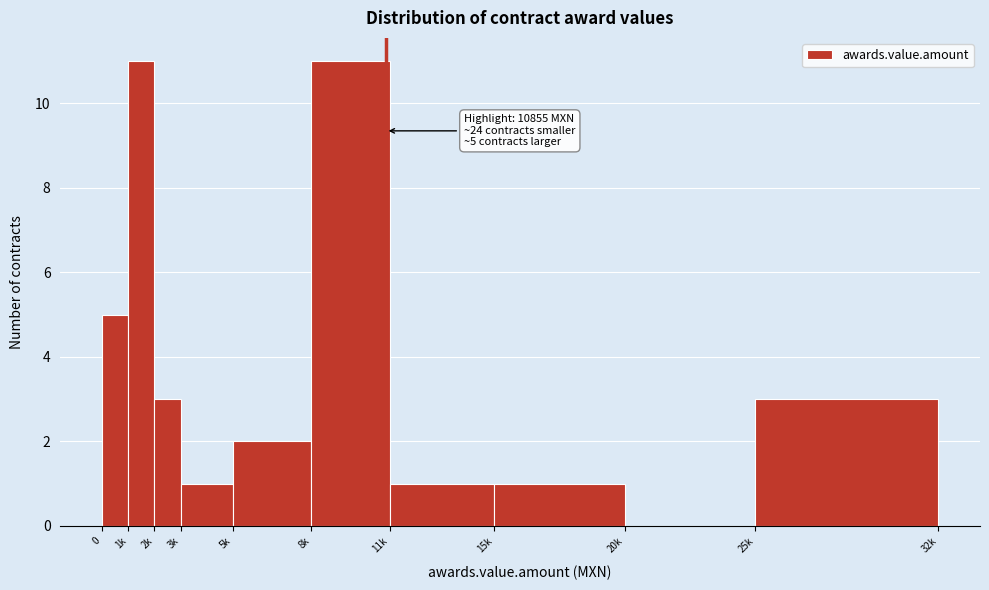

Reading right to left, extract all data points from this chart.

25k=3	20k=0	15k=1	11k=1	8k=11	5k=2	3k=1	2k=3	1k=11	0=5